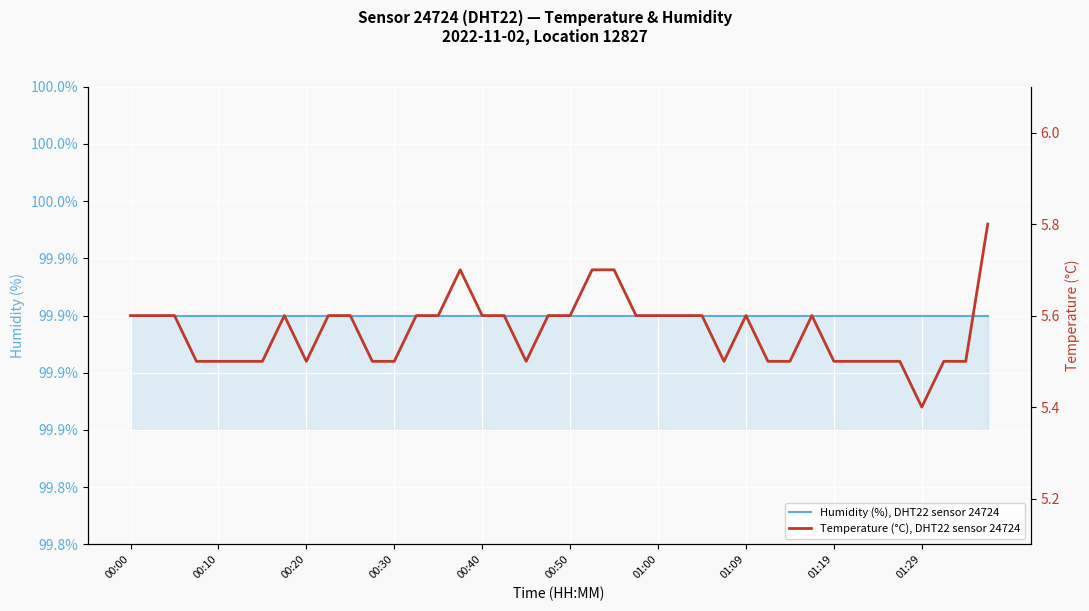

What are all the series names shown in the legend?

Humidity (%), DHT22 sensor 24724, Temperature (°C), DHT22 sensor 24724